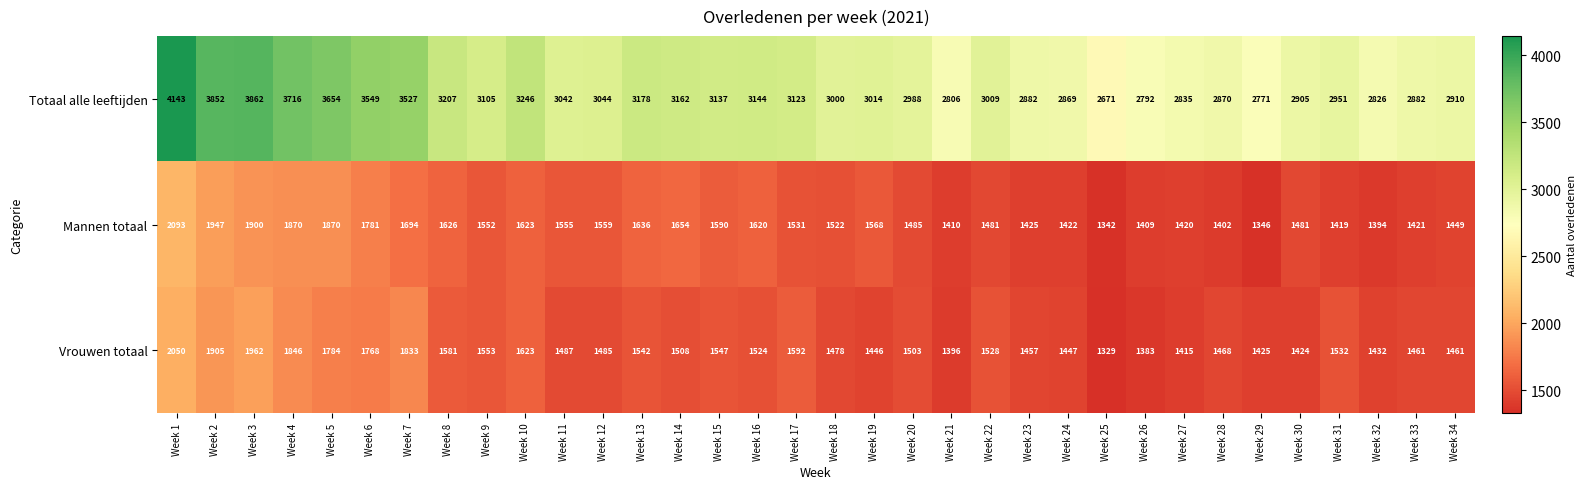

What value does the Totaal alle leeftijden series have at Week 13?

3178